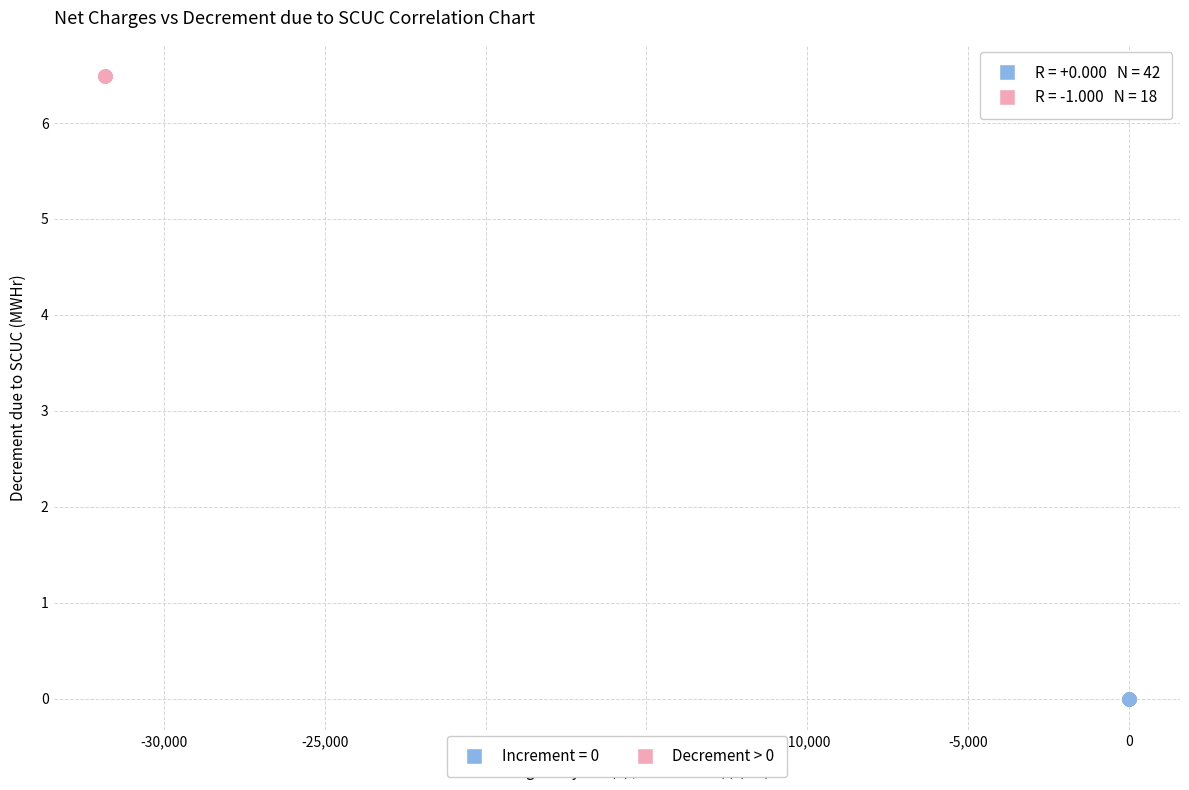

Which series reaches the maximum Y coordinate?

Decrement > 0